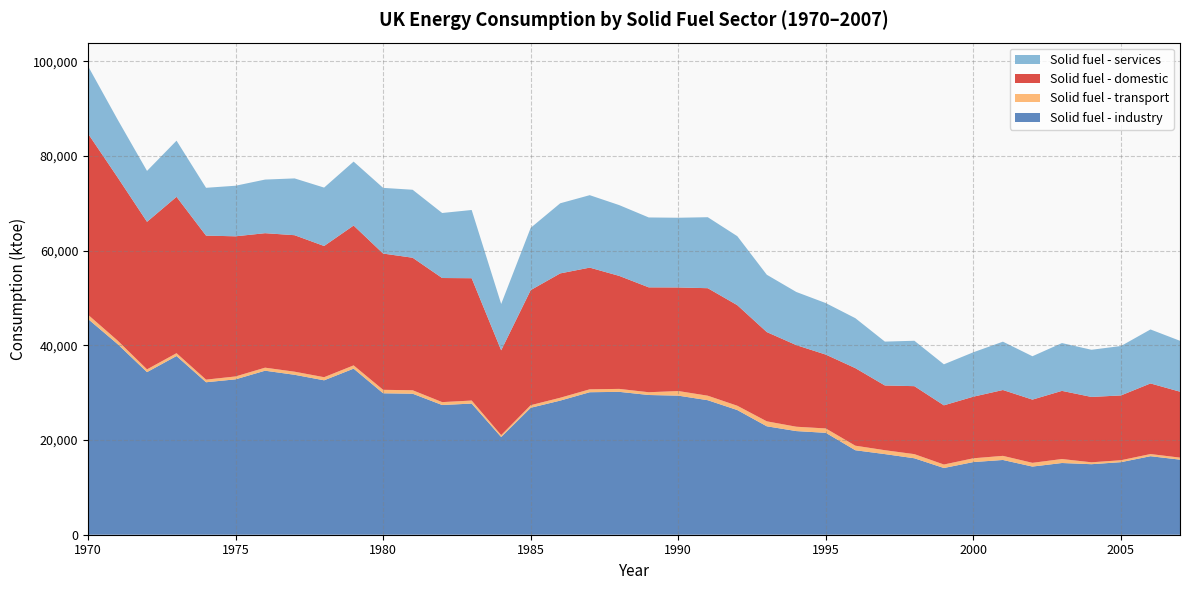

Reading right to left, list all the values displayed in this chart.

Solid fuel - industry: 15858.7	16584.2	15327.5	14896.5	15146.8	14397.3	15789.0	15348.7	14095.1	16147.7	17030.0	17844.5	21522.0	21891.5	22902.4	26333.5	28410.7	29376.3	29512.5	30179.4	30097.3	28328.9	26816.1	20630.5	27702.1	27398.6	29785.1	29876.7	35081.3	32615.1	33782.7	34643.8	32821.6	32205.7	37748.3	34345.4	40284.5	45572.7
Solid fuel - transport: 425.7	456.1	408.0	401.3	842.8	787.8	868.9	799.0	733.9	873.6	823.5	961.0	924.6	920.6	1047.9	911.1	952.5	975.3	584.9	622.4	616.4	602.8	545.4	409.9	641.5	612.8	733.0	730.2	686.5	657.9	654.5	640.8	611.8	551.8	596.9	584.0	745.0	899.3
Solid fuel - domestic: 13928.2	14915.0	13686.8	13803.8	14395.1	13354.8	13909.5	13012.2	12502.2	14357.9	13675.5	16381.9	15596.9	17236.6	18853.0	21243.7	22708.7	21878.6	22153.5	23867.0	25705.0	26265.1	24306.8	17909.0	25836.8	26212.2	27987.9	28782.2	29539.1	27713.3	28829.0	28408.6	29599.5	30419.3	33028.2	31164.7	34486.1	38262.0
Solid fuel - services: 10748.1	11402.4	10436.7	9963.5	10096.8	9159.6	10210.4	9381.0	8661.5	9590.8	9262.8	10550.2	10880.5	11223.3	12109.6	14571.6	14995.1	14723.7	14763.2	14952.1	15302.3	14811.2	13155.8	9788.6	14409.6	13734.4	14359.0	13873.8	13507.1	12334.6	11996.8	11322.8	10683.1	10101.1	11861.7	10752.9	12216.4	14260.0
Solid fuel - total: 40961.0	43358.0	39859.0	39065.0	40482.0	37699.0	40778.0	38541.0	35993.0	40970.0	40792.0	45738.0	48924.0	51272.0	54913.0	63060.0	67067.0	66954.0	67014.0	69621.0	71721.0	70008.0	64824.0	48738.0	68590.0	67958.0	72865.0	73263.0	78814.0	73321.0	75263.0	75016.0	73716.0	73278.0	83235.0	76847.0	87732.0	98994.0